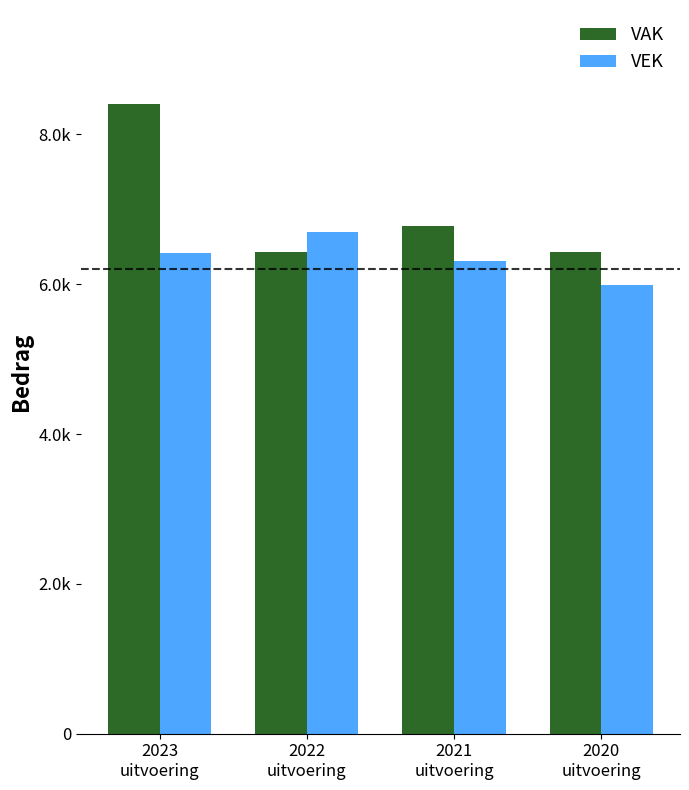

List the series in order of their peak value, highest first.

VAK, VEK